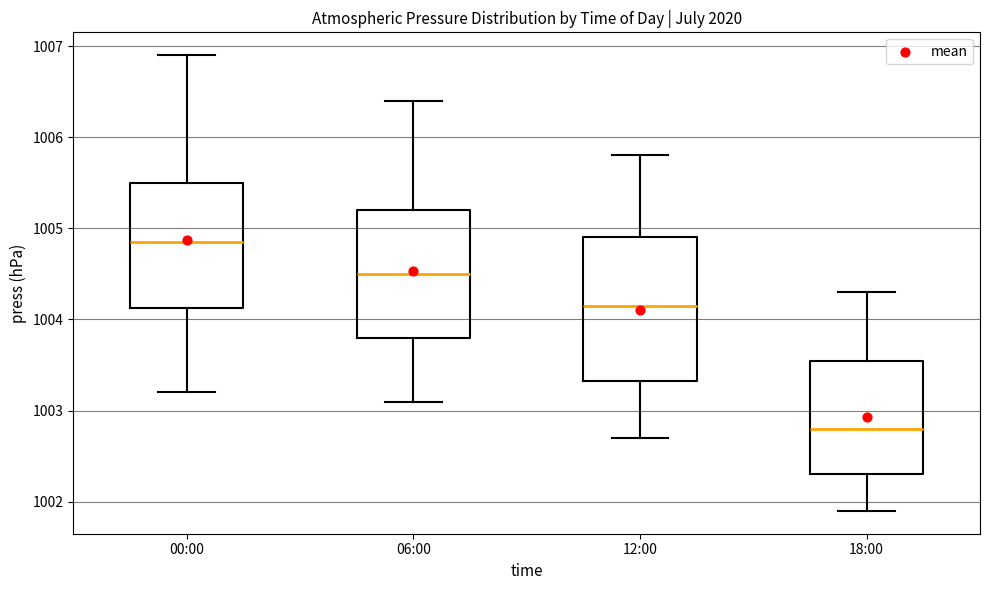

Reading left to right, read every box against the y-axis: the position of its median line, the range the box covers, and the ends of its whiskers. The values are not printed on the chart, so give them approximately, as read against the axis.

00:00: median 1004.9, box 1004.1 to 1005.5, whiskers 1003.2 to 1006.9
06:00: median 1004.5, box 1003.8 to 1005.2, whiskers 1003.1 to 1006.4
12:00: median 1004.2, box 1003.3 to 1004.9, whiskers 1002.7 to 1005.8
18:00: median 1002.8, box 1002.3 to 1003.6, whiskers 1001.9 to 1004.3